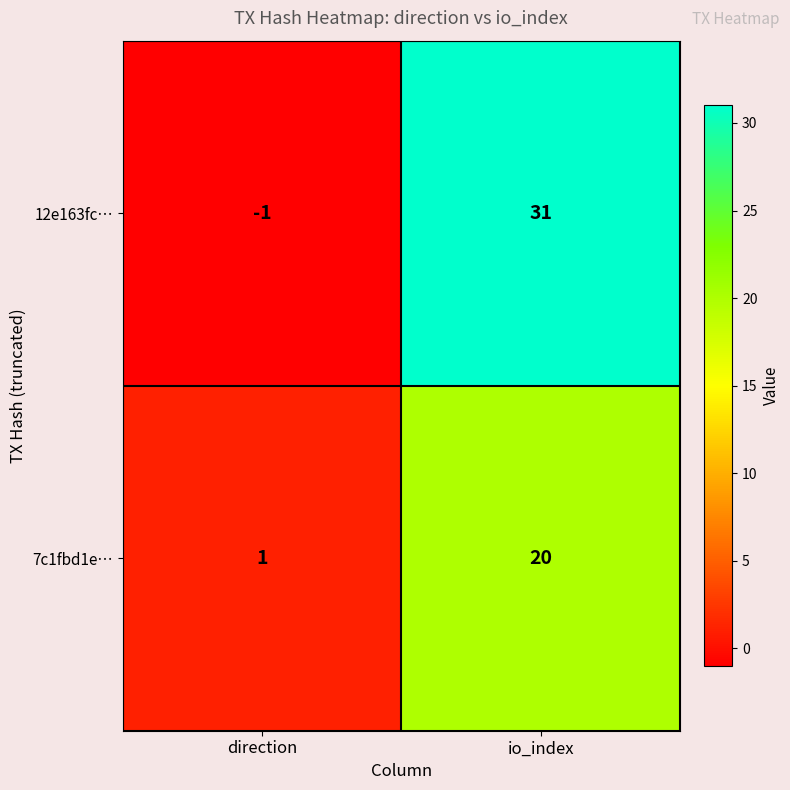

What is the spread (max minus min) of values at direction?

2